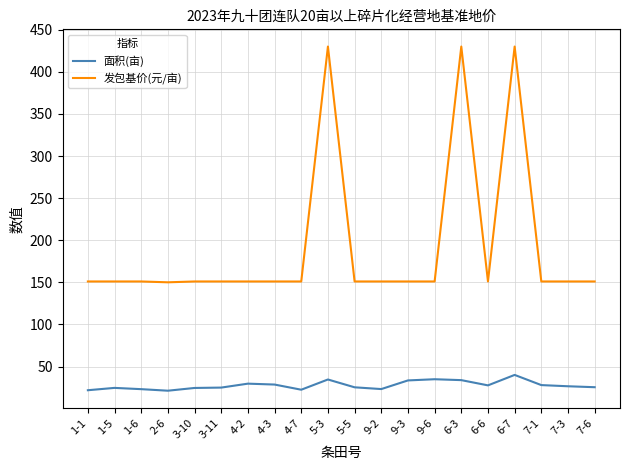

Which series has the largest total across all categories?

发包基价(元/亩)